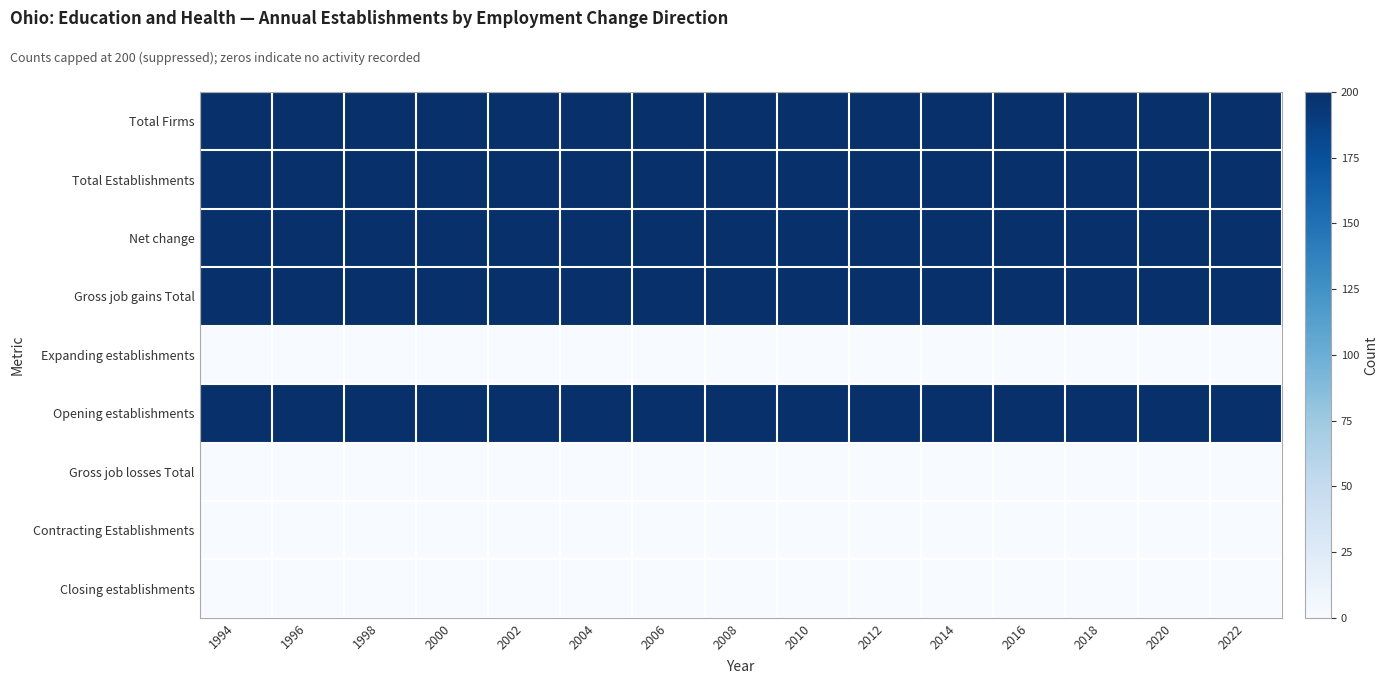

At how many categories does at least one series exceed 44?

15